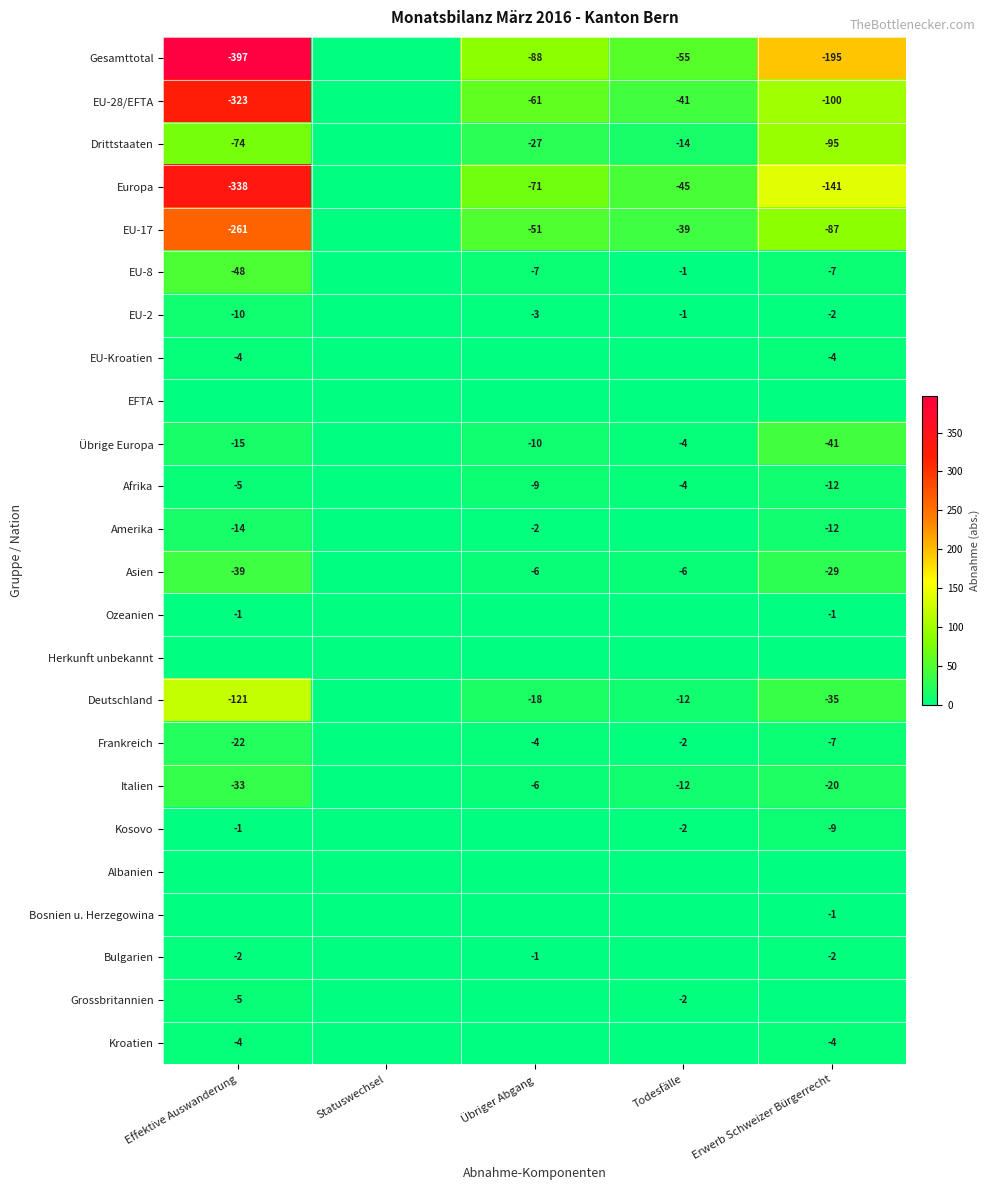

True or false: EU-28/EFTA has a value of -323 at Effektive Auswanderung.

True